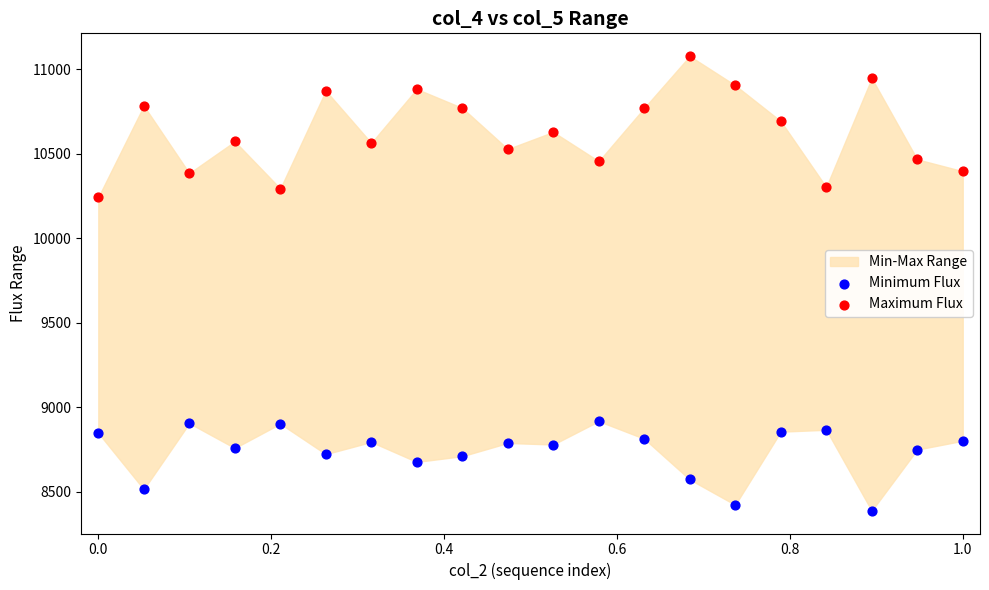

Across all series, what Y value is closest to 9732?

10242